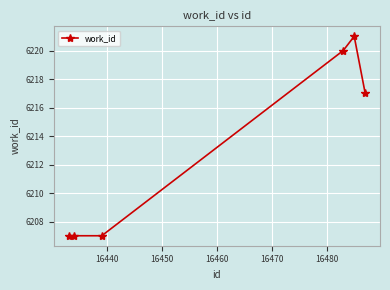

What is the average value?

6213